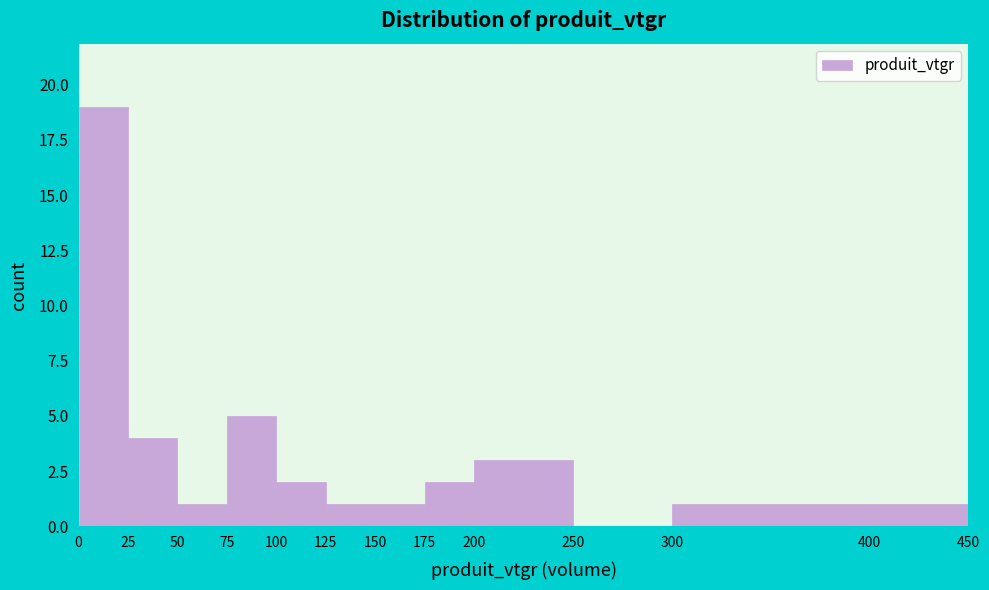

What is the height of the bar covering 0 to 25 on the x-axis? The values are not printed on the chart, so give them approximately, as read against the axis.

19